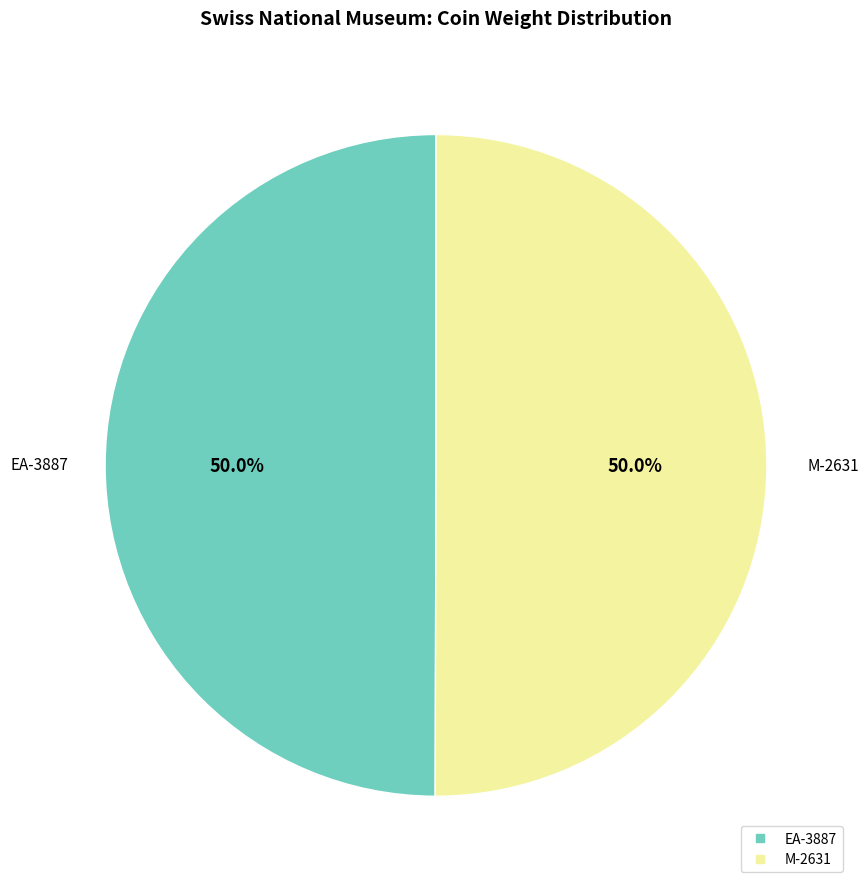

The M-2631 slice represents 37% of the pie. True or false?

False